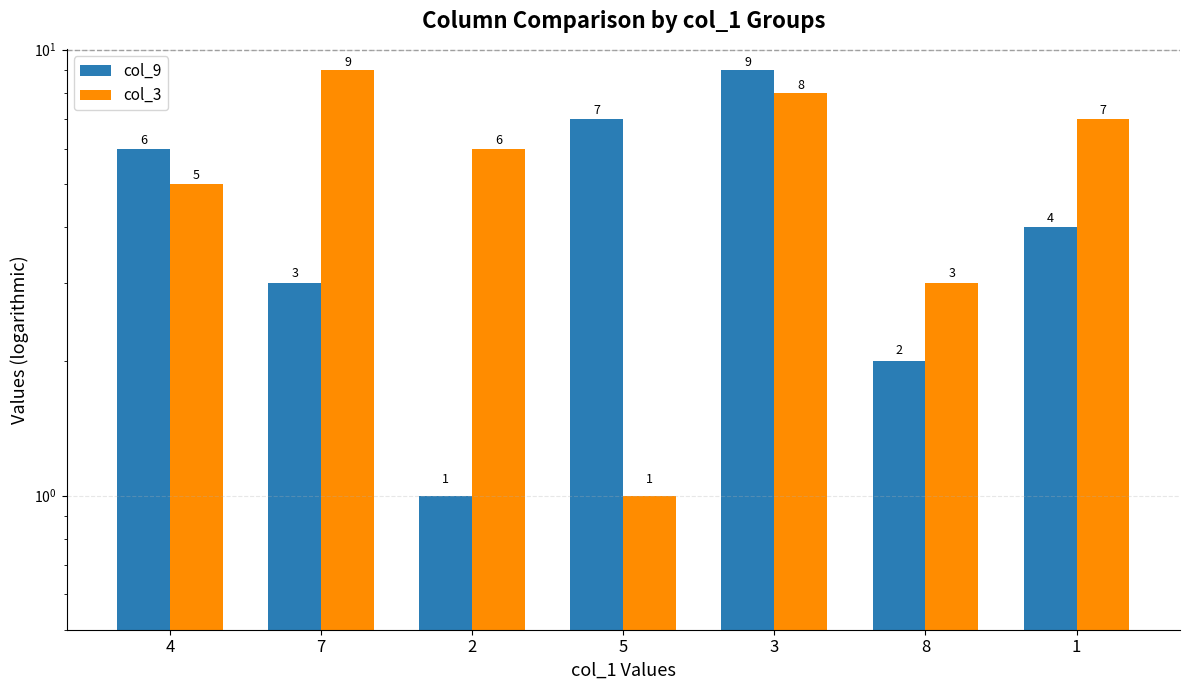

At which category is the sum across all series the highest?

3